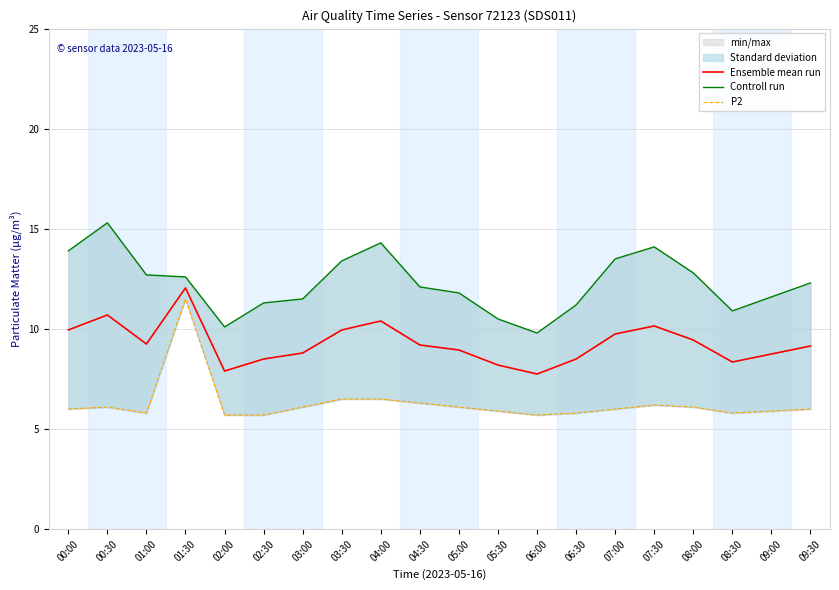

True or false: Ensemble mean run and Controll run intersect in this chart.

False